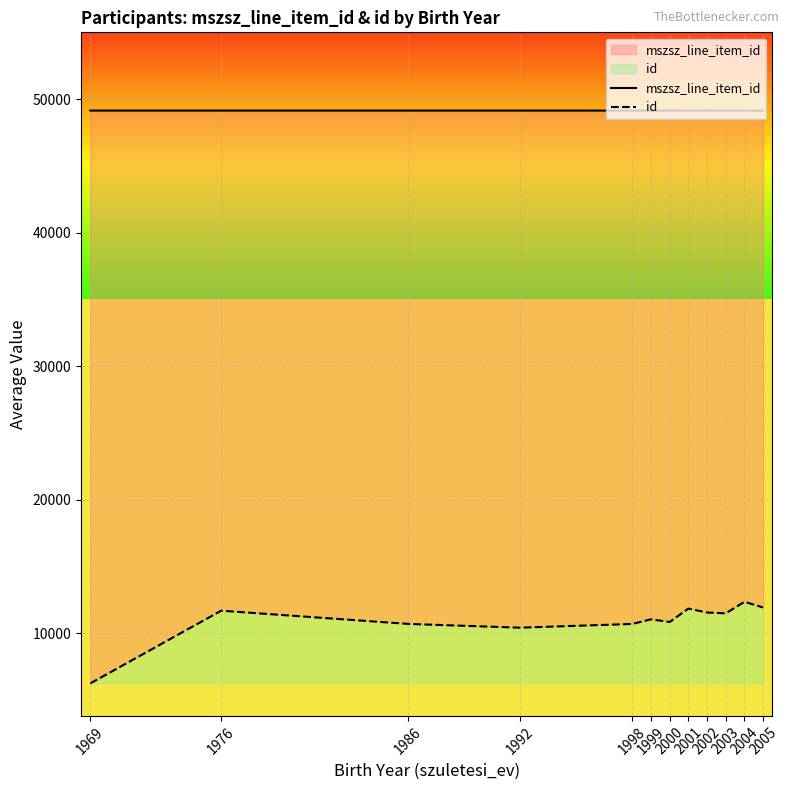

Where is the first local minimum for id?

1992